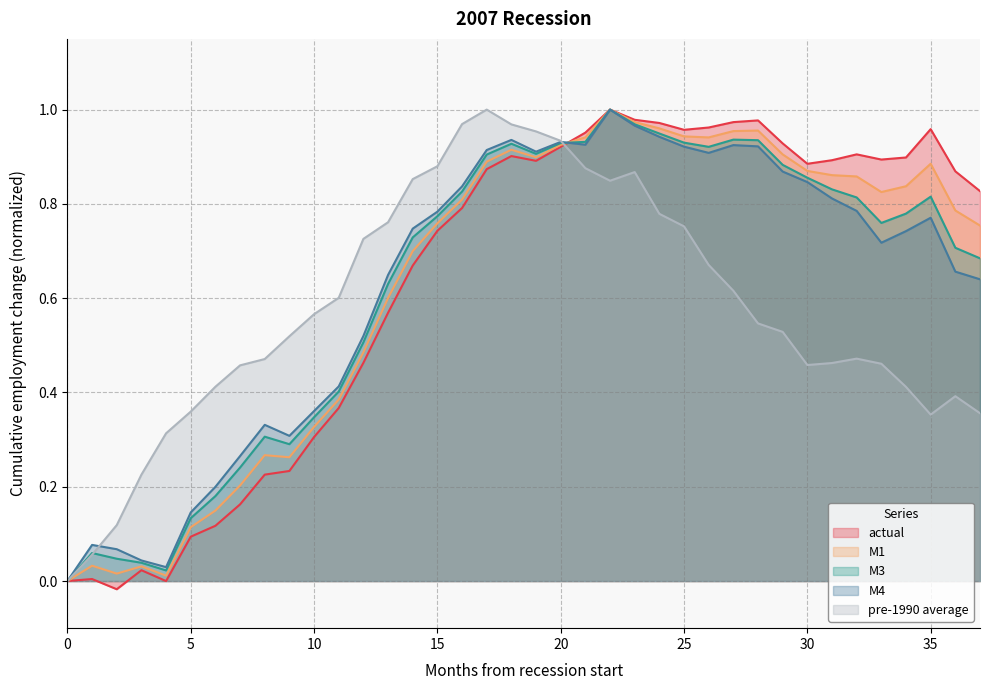

True or false: M1 has more than 1 points higher than both neighbors.

True